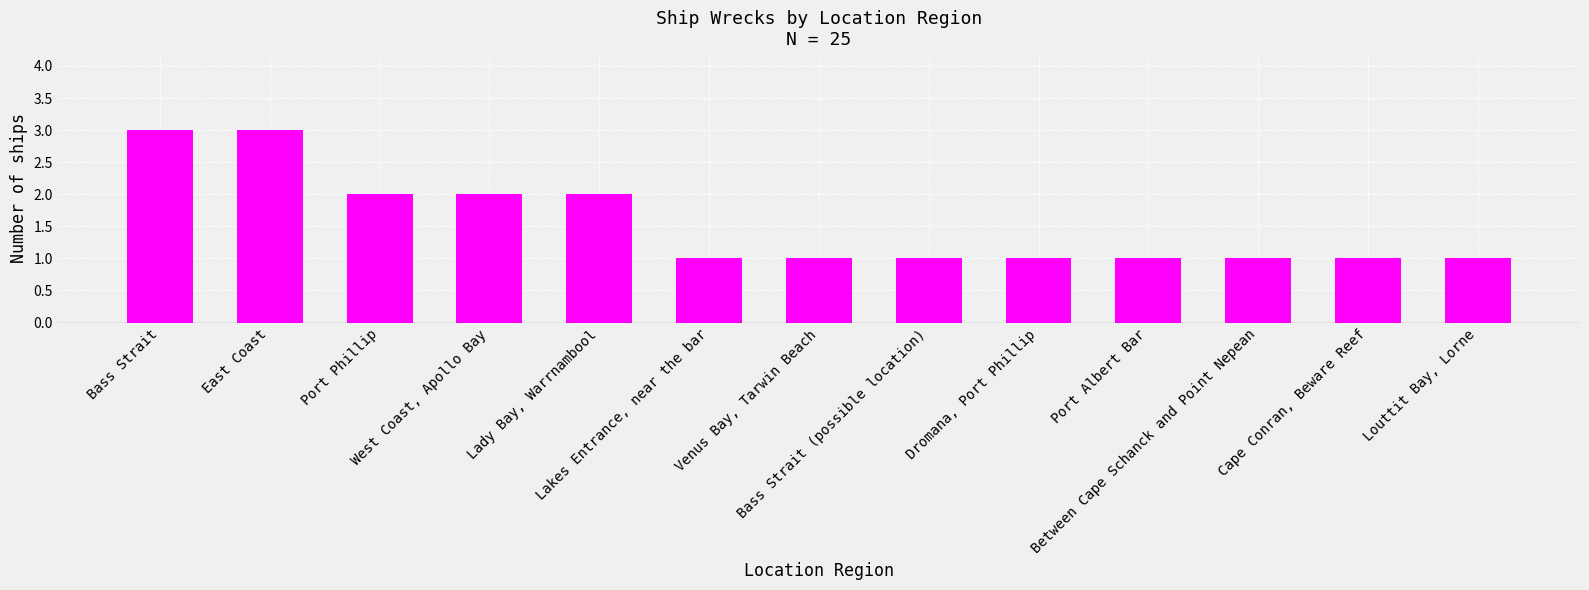

What is the minimum value shown in the chart?

1